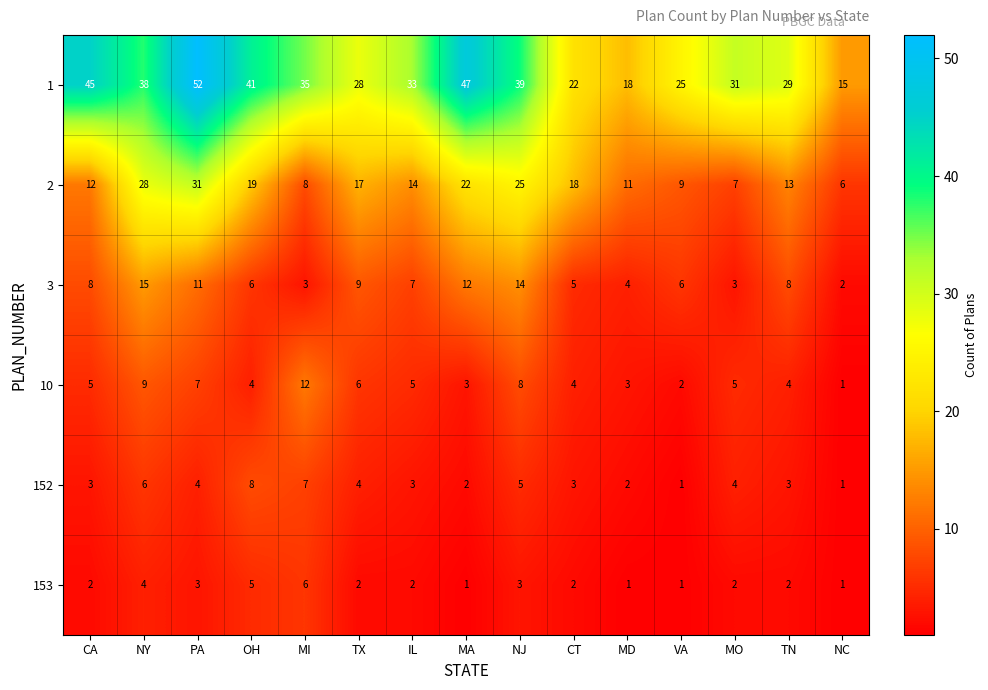

At which category is the sum across all series the highest?

PA